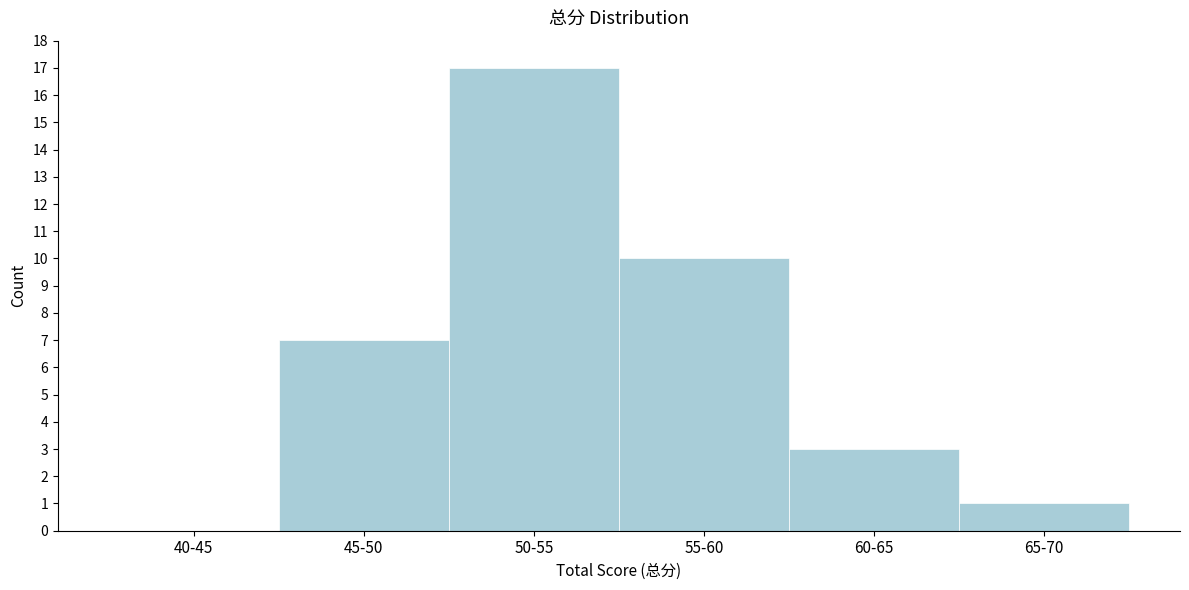

Reading right to left, extract all data points from this chart.

65-70=1	60-65=3	55-60=10	50-55=17	45-50=7	40-45=0